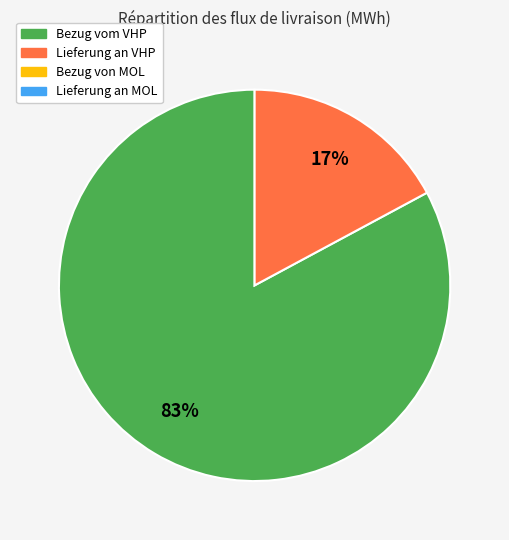

Does any single category account for the majority?

Yes